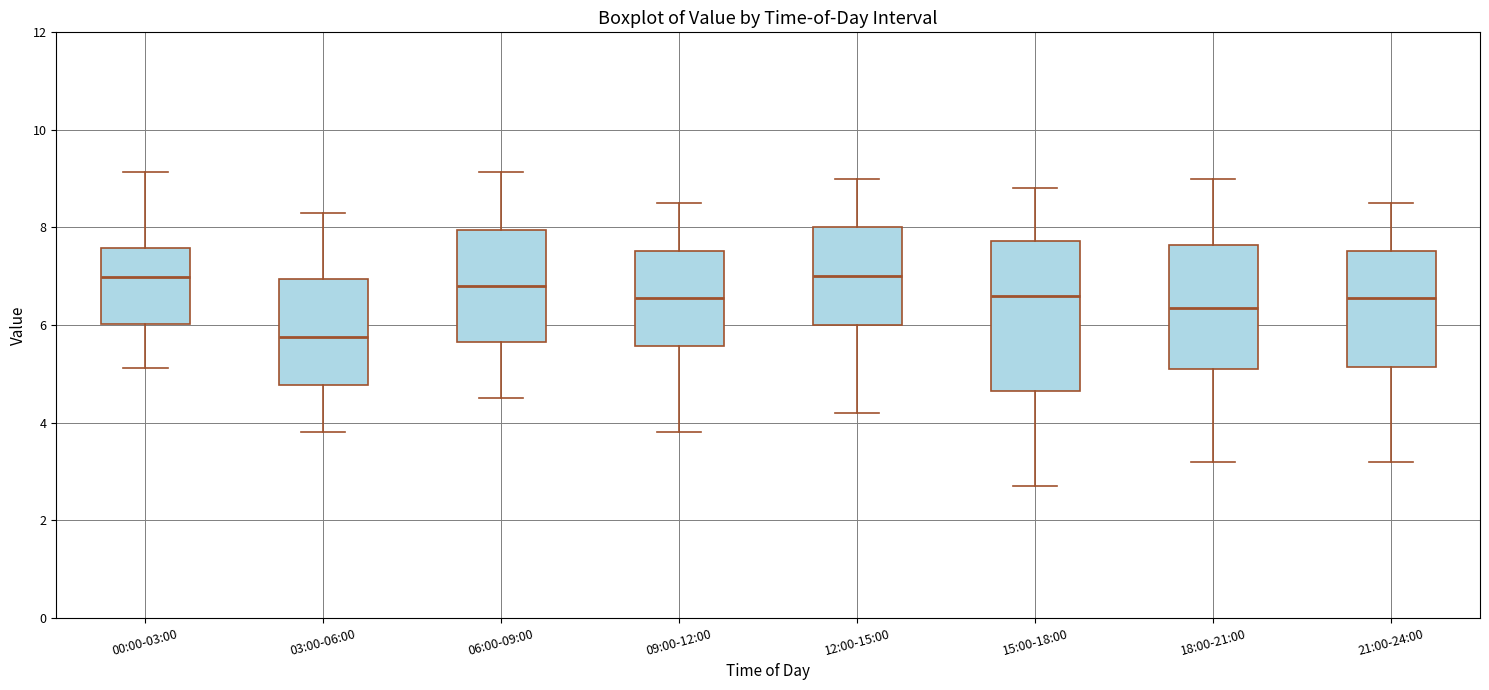

Where does the upper whisker of the box for 06:00-09:00 end on the y-axis? The values are not printed on the chart, so give them approximately, as read against the axis.

9.2